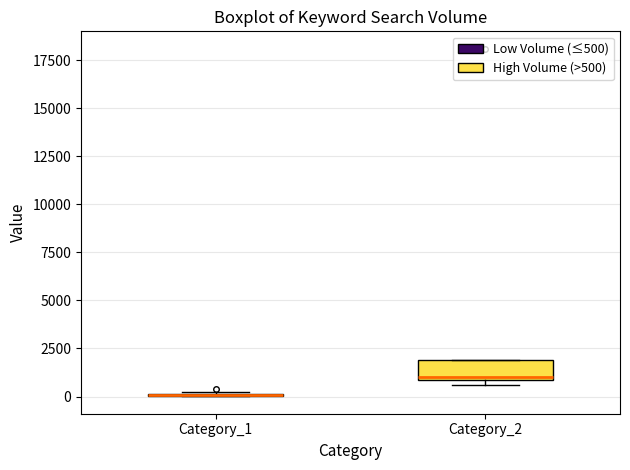

Where is the lower edge of the box for Category_2 on the y-axis? The values are not printed on the chart, so give them approximately, as read against the axis.

1000